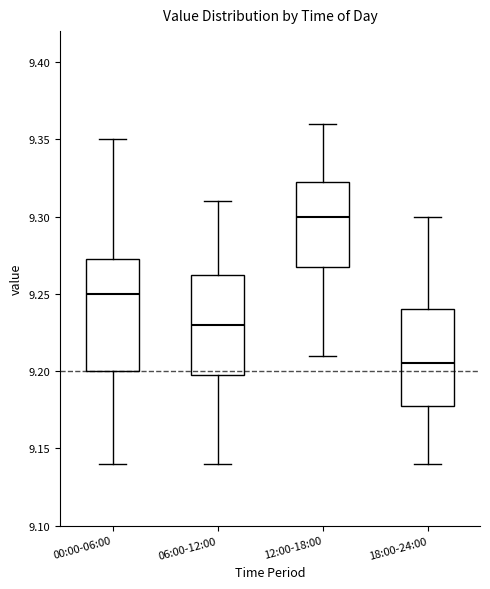

Where does the upper whisker of the box for 00:00-06:00 end on the y-axis? The values are not printed on the chart, so give them approximately, as read against the axis.

9.350